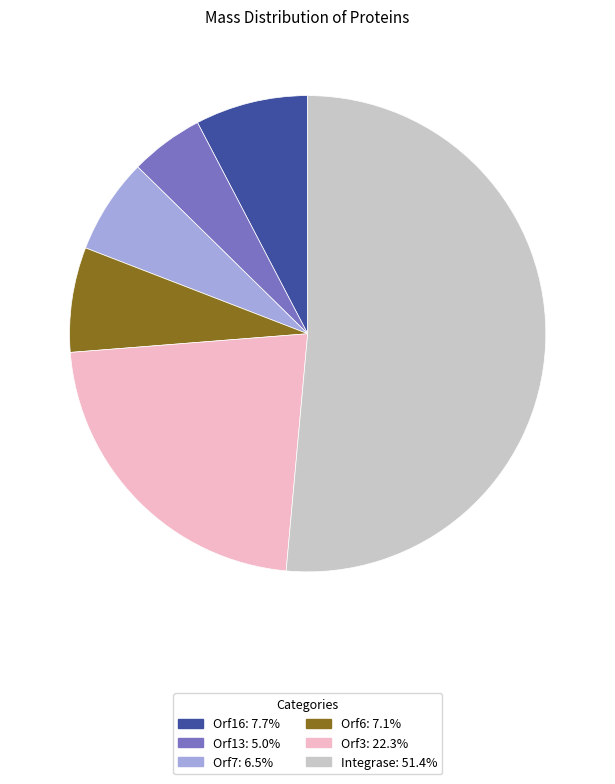

Approximately how many times larger is the value at Integrase compared to Orf16?

6.7